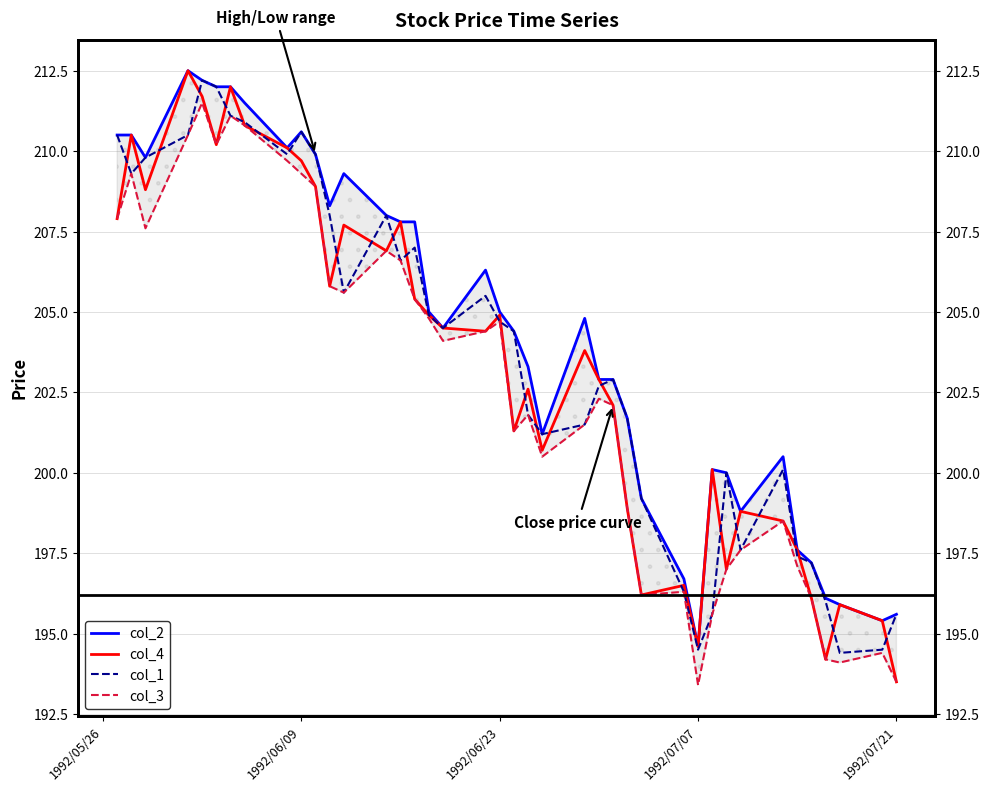

Is it true that col_4 equals 306.9 at 22?

False